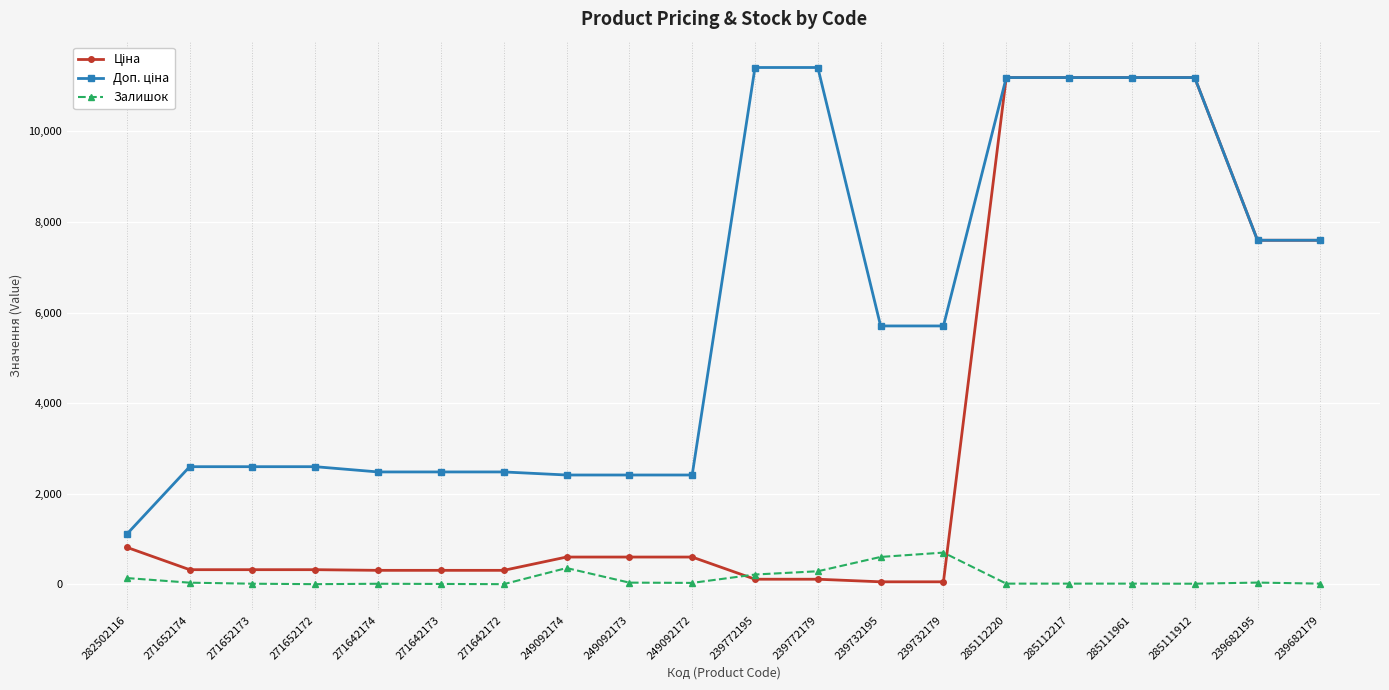

What is the difference between the highest and lowest values at 249092174?

2053.8